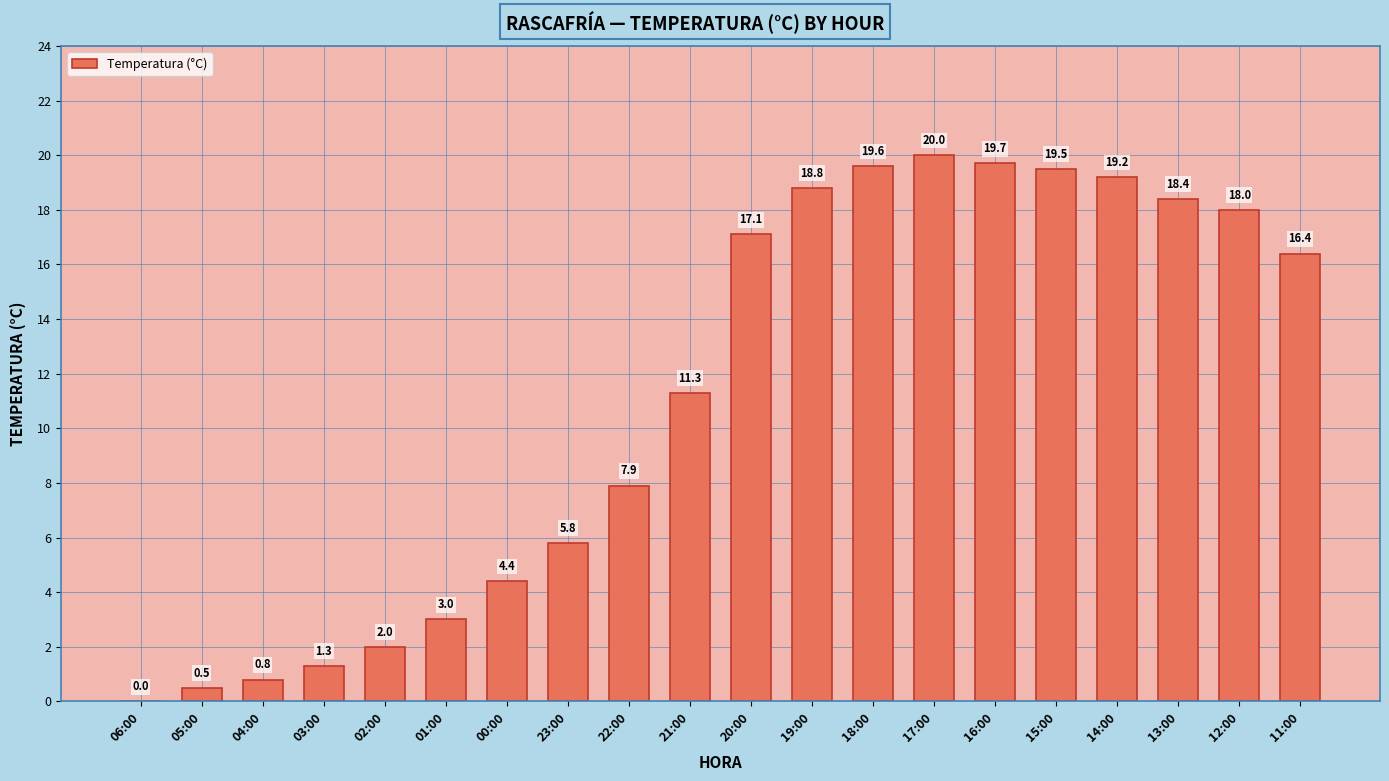

What is the sum of the values at 14:00 and 12:00?

37.2